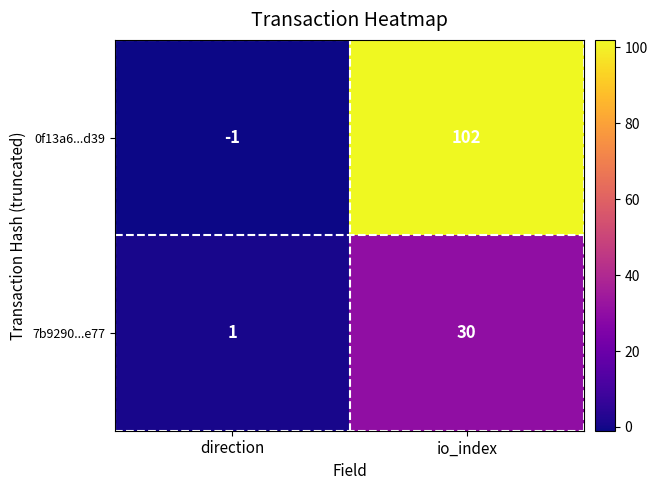

How many negative values does the 0f13a6...d39 series have?

1